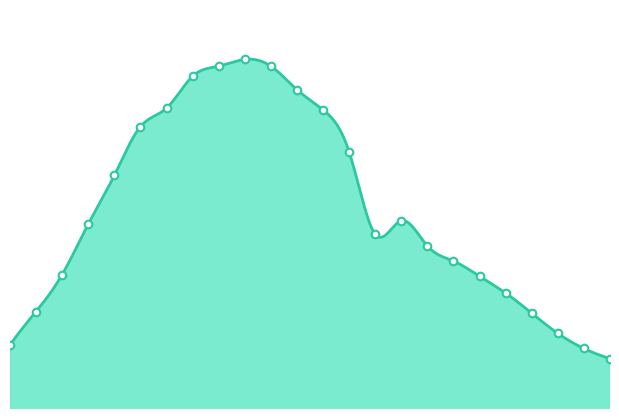

Which has a higher value, 08:00 or 01:00?

01:00